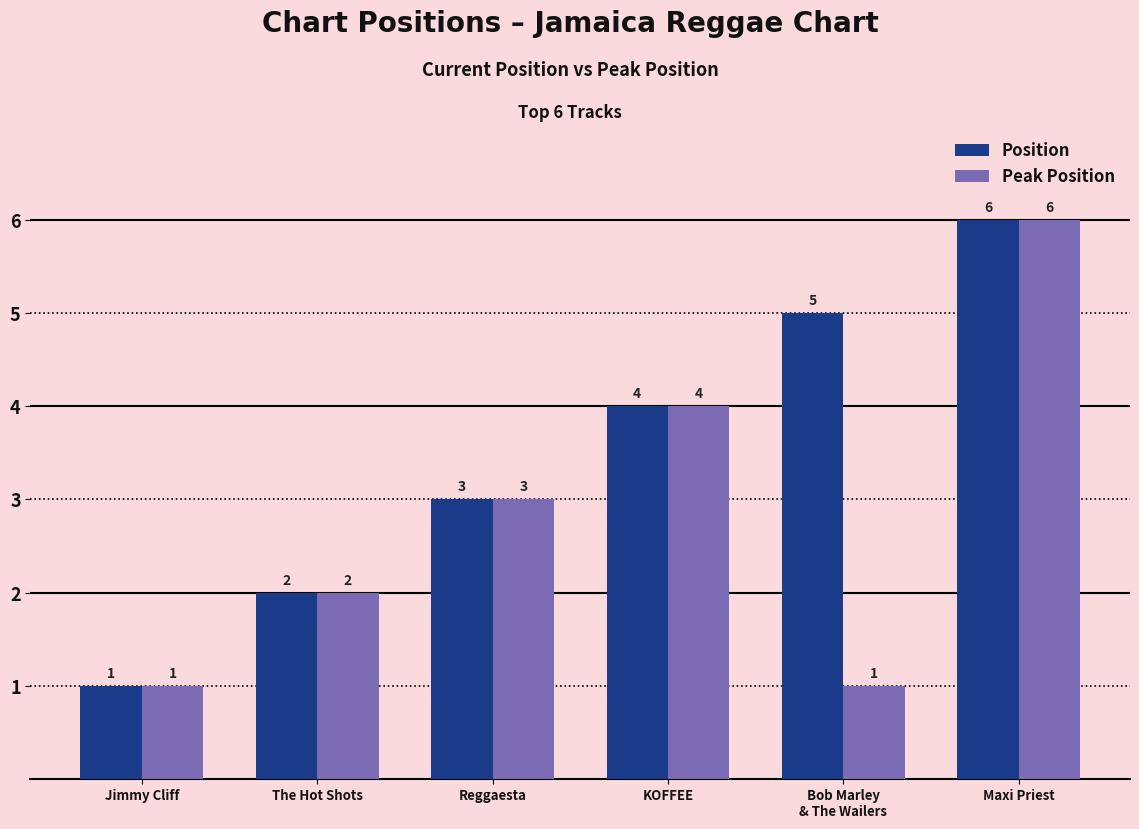

Rank the categories by Position value from lowest to highest.

Jimmy Cliff, The Hot Shots, Reggaesta, KOFFEE, Bob Marley
& The Wailers, Maxi Priest